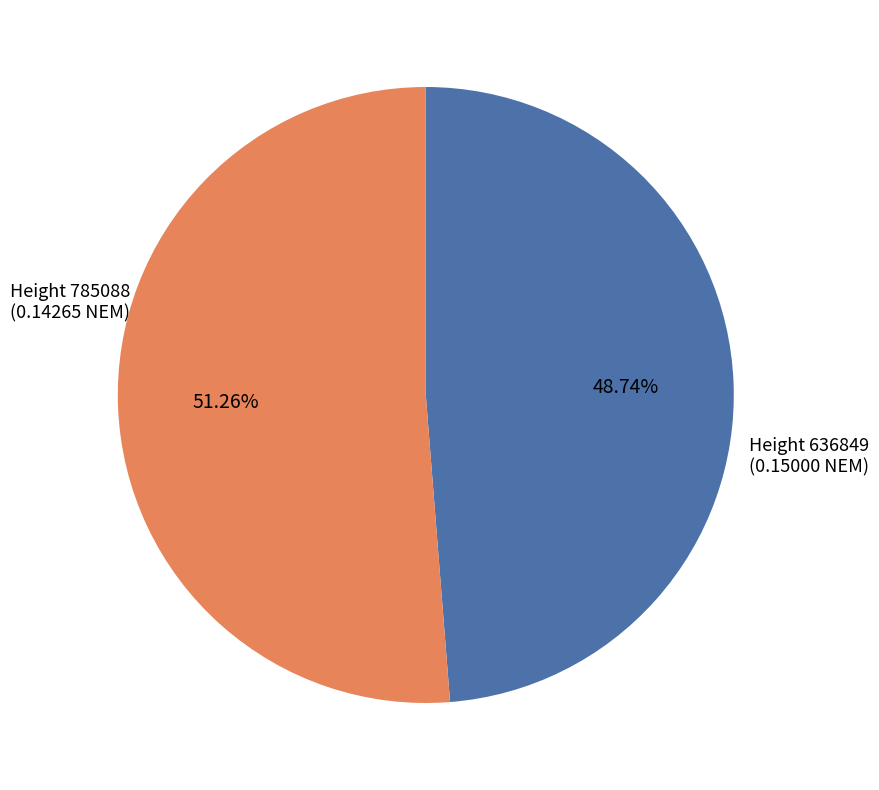

Count the number of slices in the pie.

2